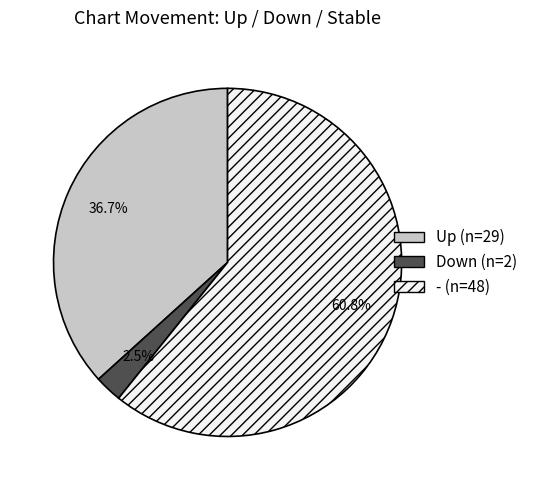

How many slices are in this pie chart?

3